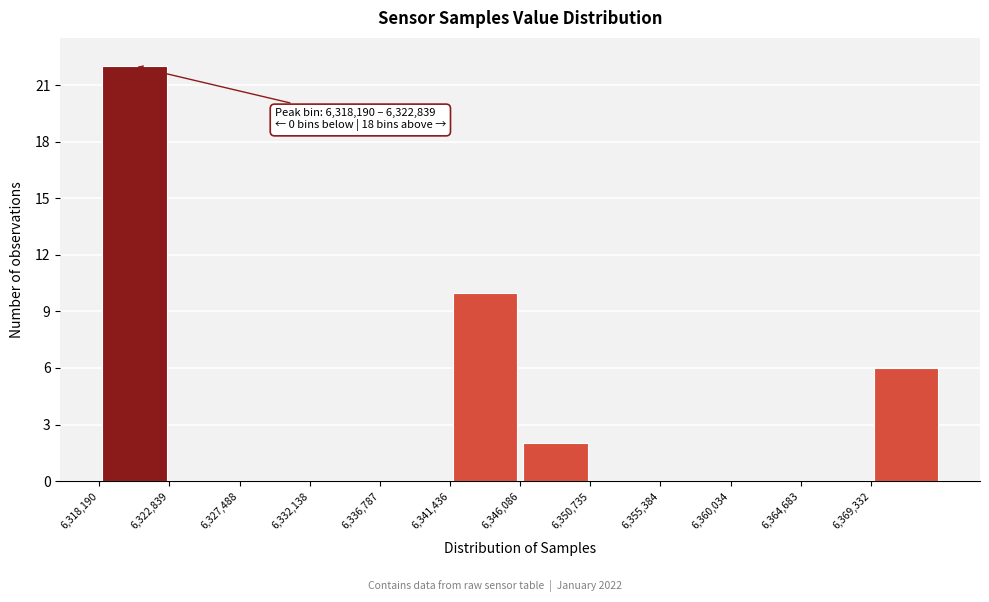

Which range on the x-axis has the tallest bar?

6318000 to 6323000